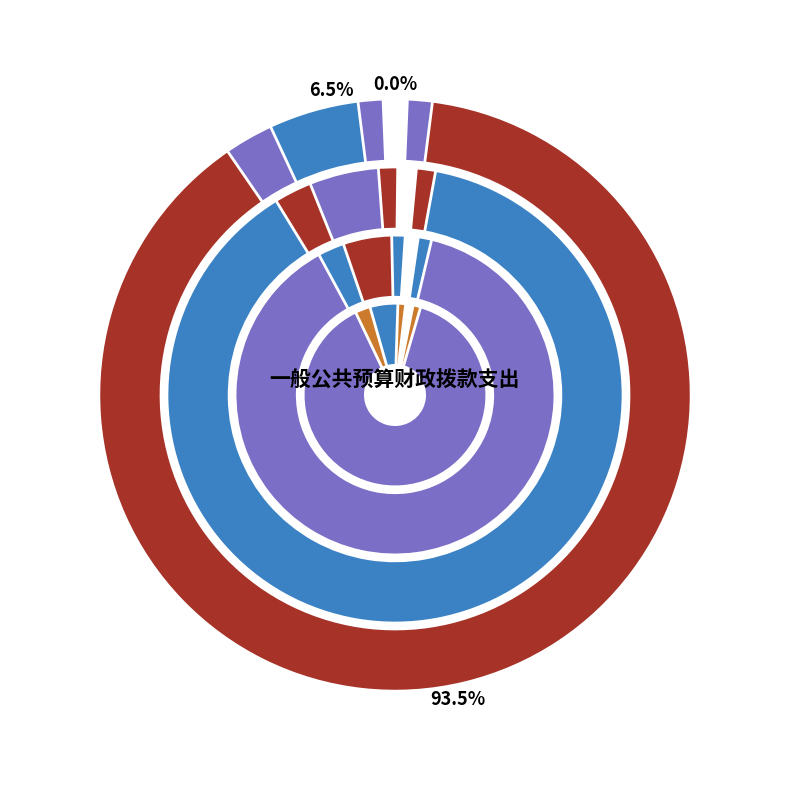

To the nearest percent, what is the difference between the 社会保障和就业支出 and 科学技术支出 slice percentages?

87%